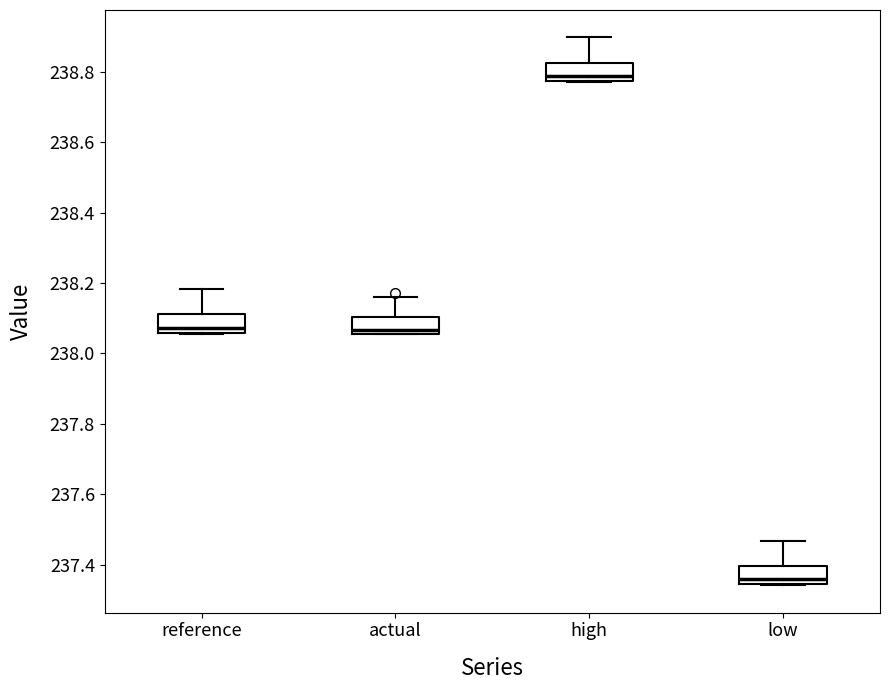

Where does the median line of the box for reference sit on the y-axis? The values are not printed on the chart, so give them approximately, as read against the axis.

238.08